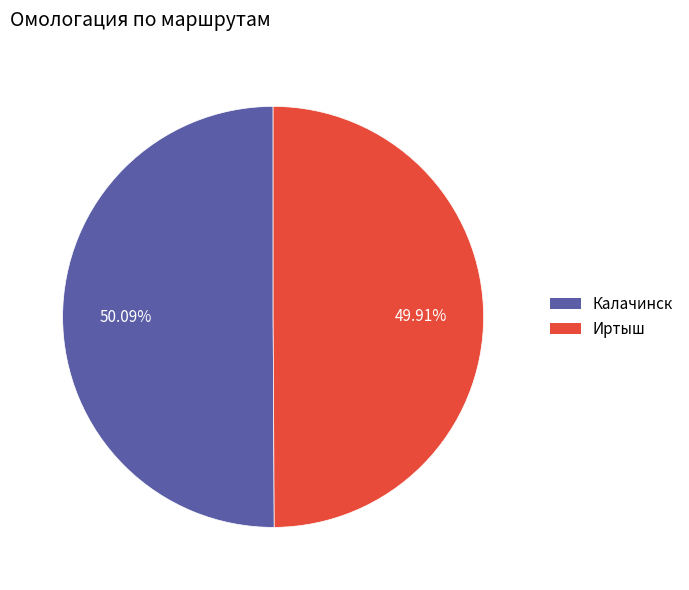

What is the ratio of the value at Иртыш to the value at Калачинск?

1.0